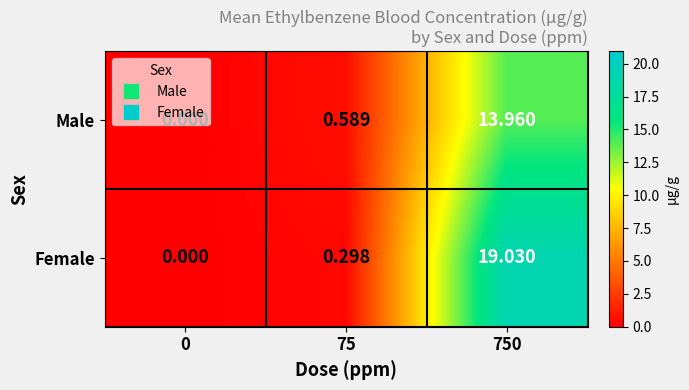

Between 75 and 750, which series saw the biggest shift?

Female